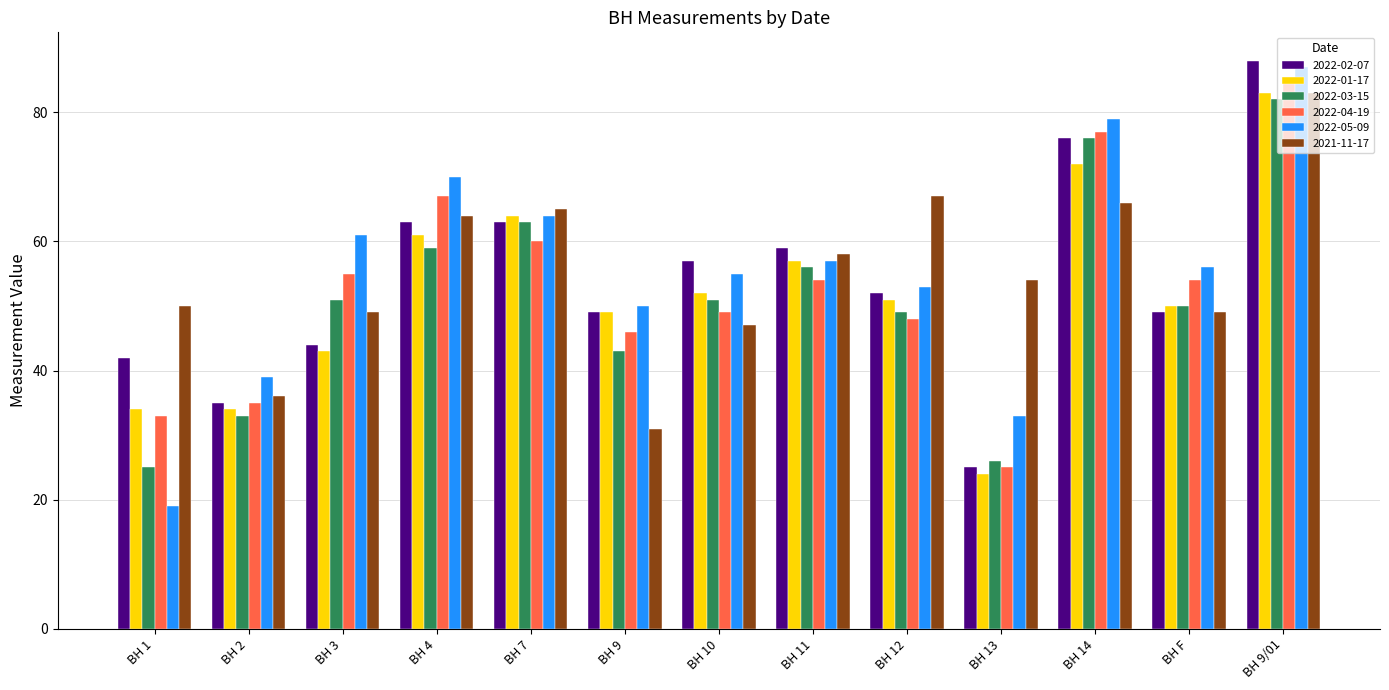

What is the label of the 5th bar from the left?

BH 7